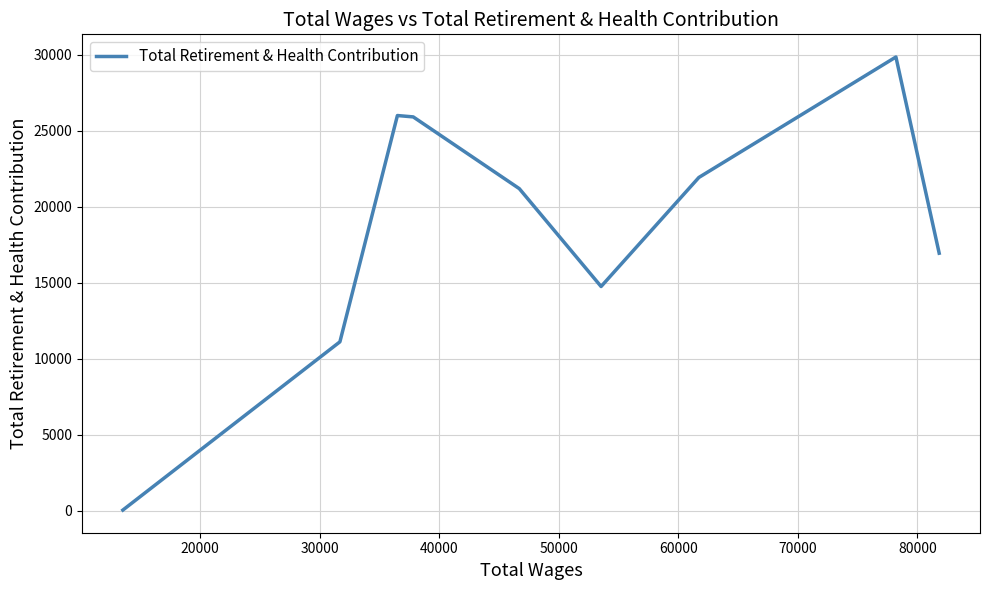

What is the difference between the maximum and minimum values?

29788